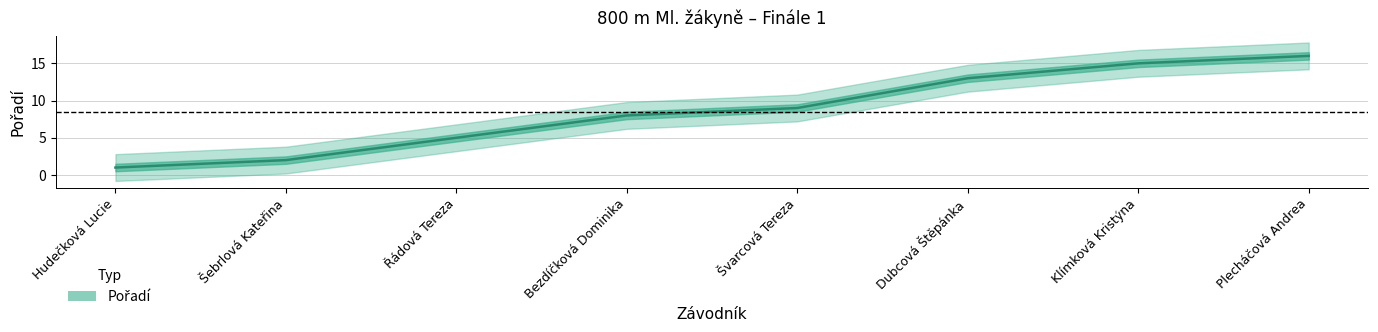

Between Bezdíčková Dominika and Řádová Tereza, which is larger?

Bezdíčková Dominika